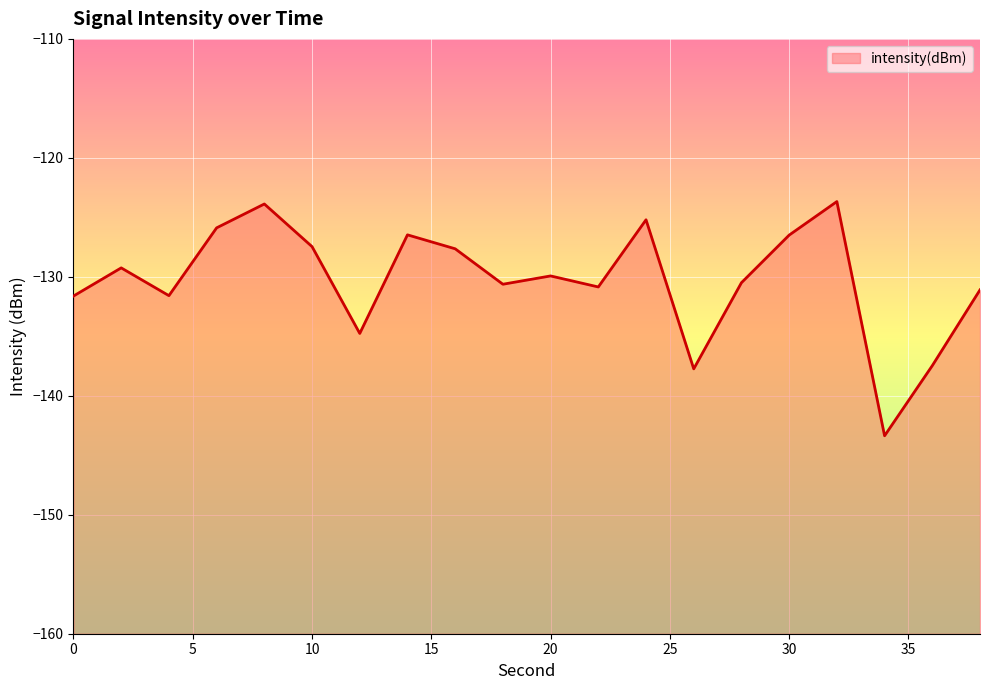

What is the approximate value at 30?

-126.5